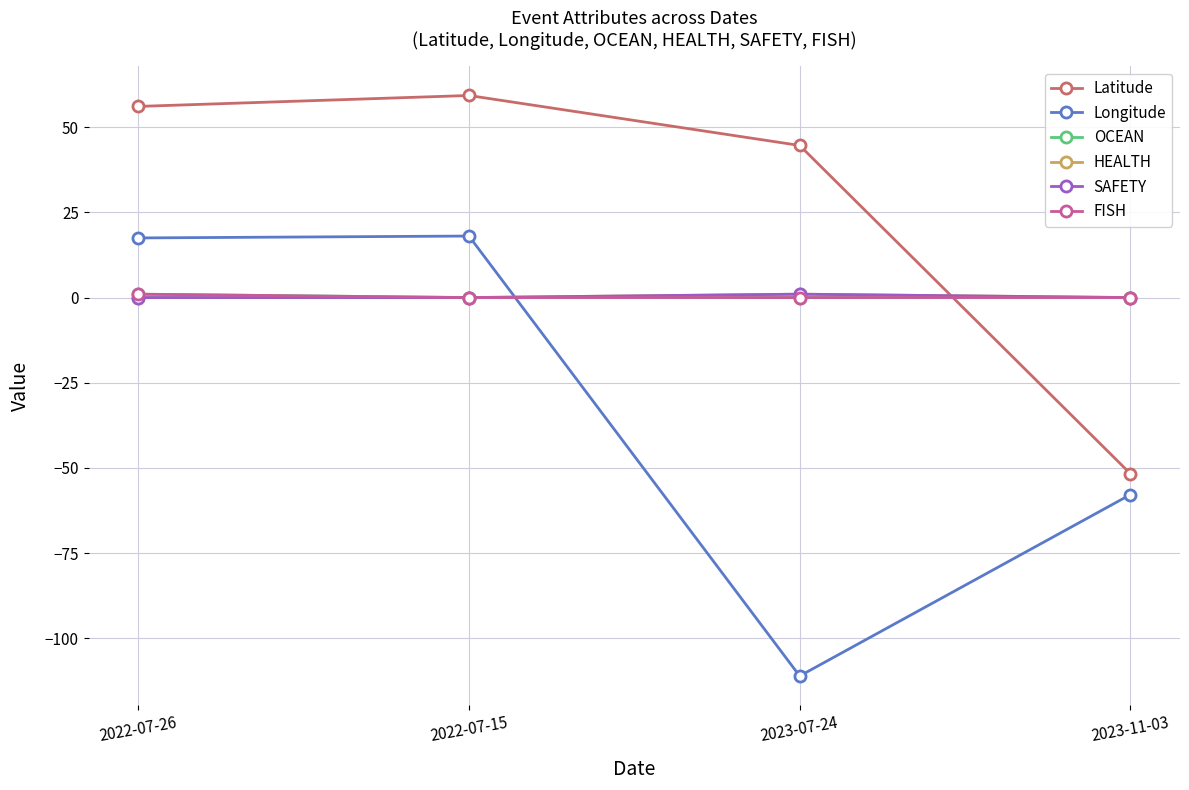

Does the chart have visible grid lines?

Yes